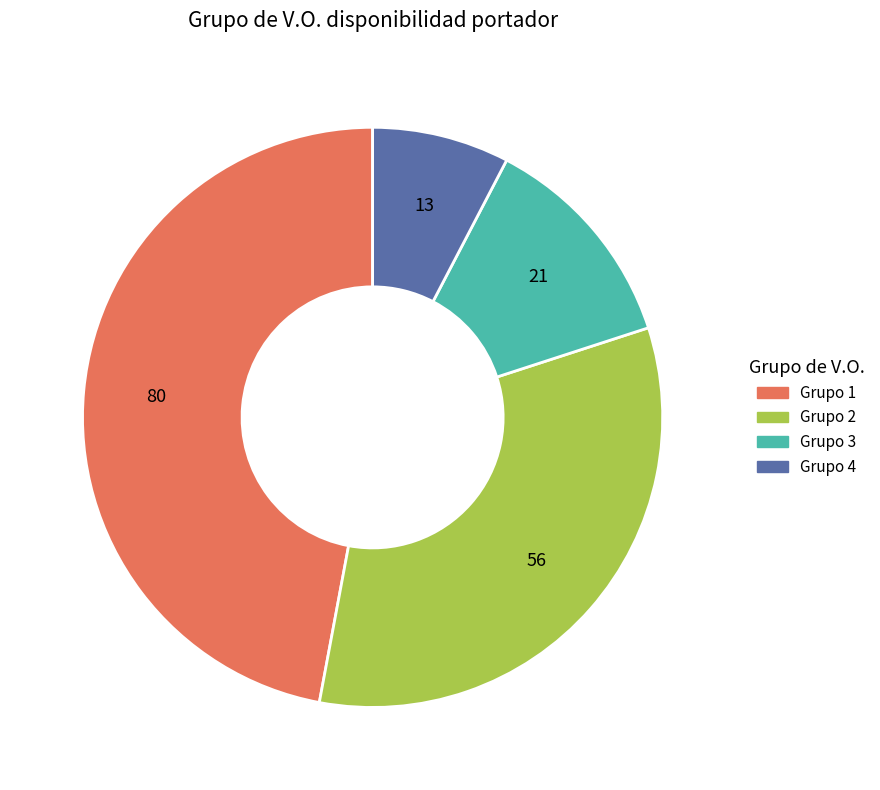

Is Grupo 2 the majority of the pie?

No